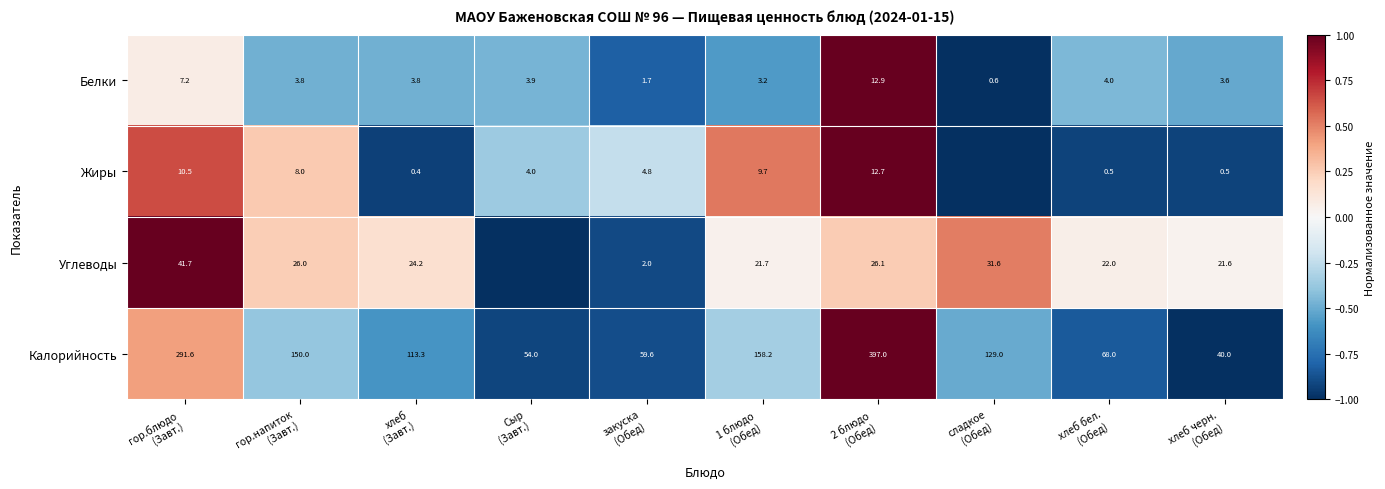

What is the average value of the Белки series?

4.5